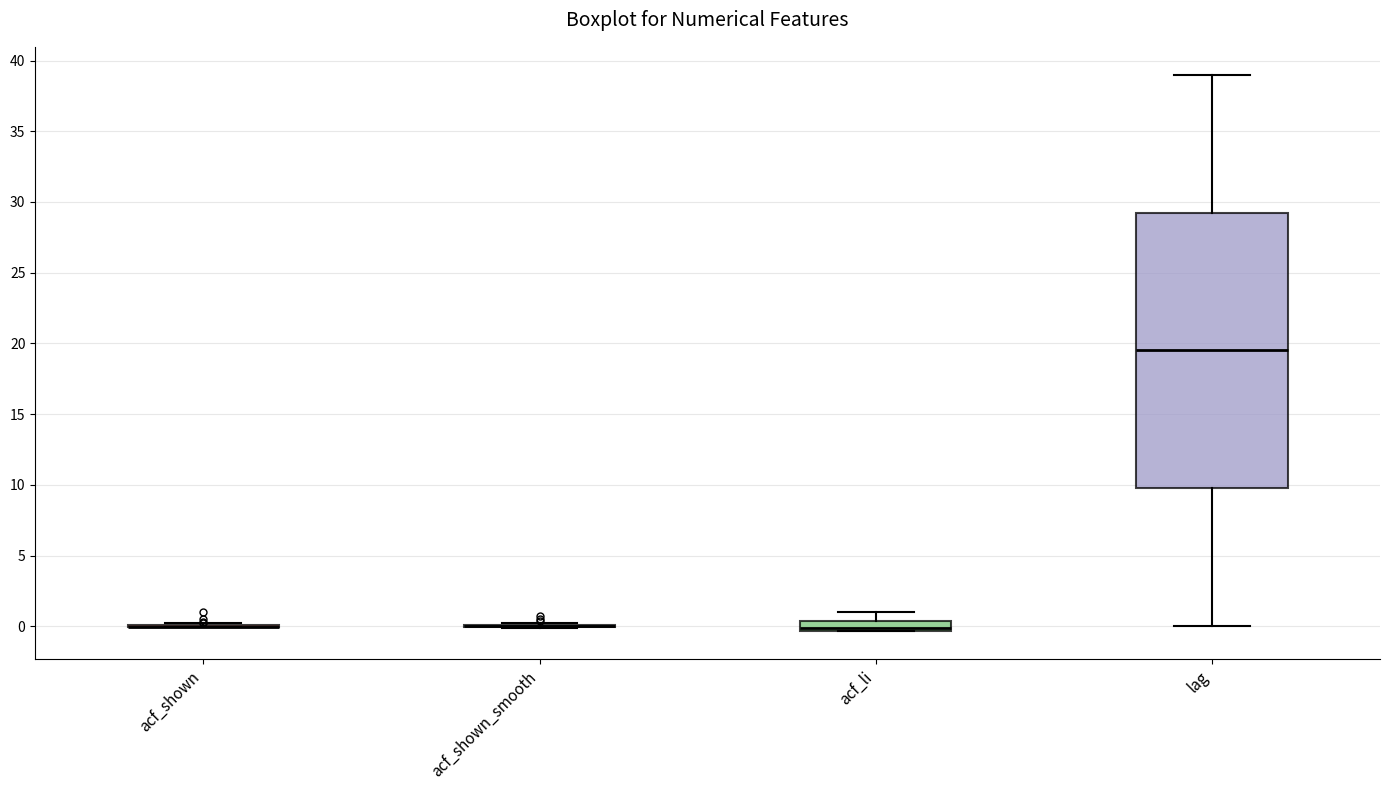

Where is the lower edge of the box for acf_li on the y-axis? The values are not printed on the chart, so give them approximately, as read against the axis.

-0.5